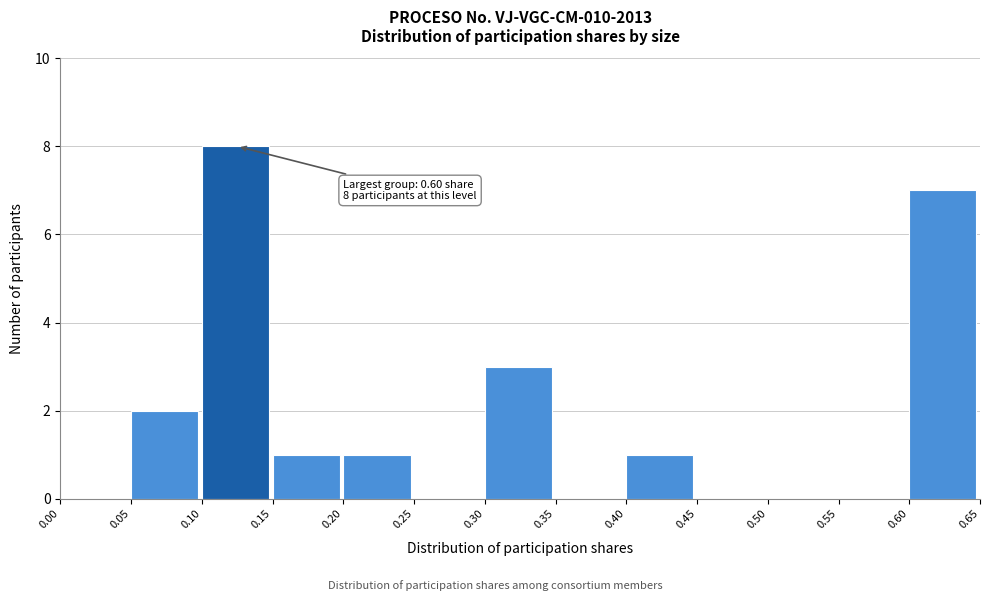

Over which range of the x-axis is the bar tallest?

0.10 to 0.15